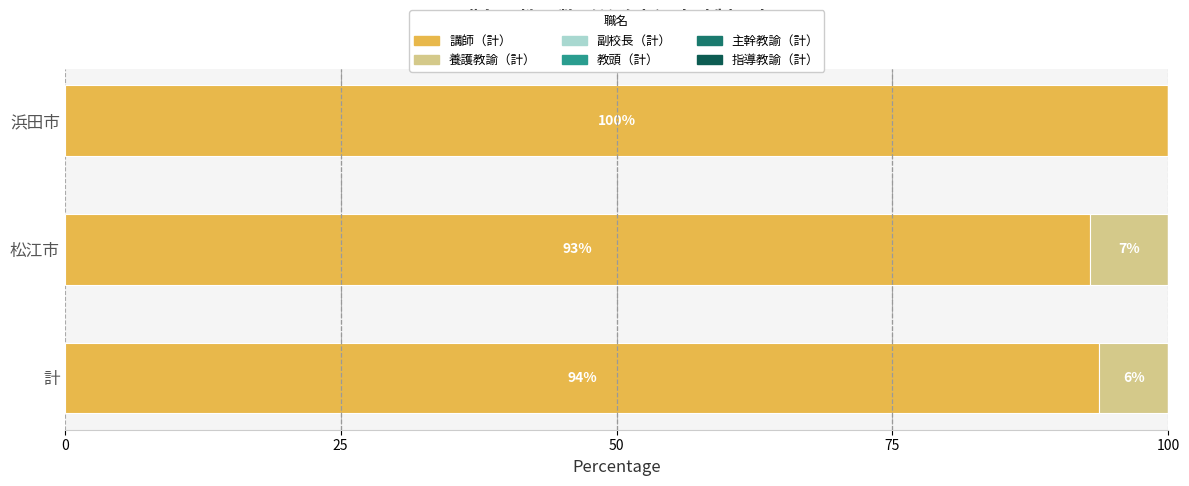

What is the total value across all series at 計?

100.0